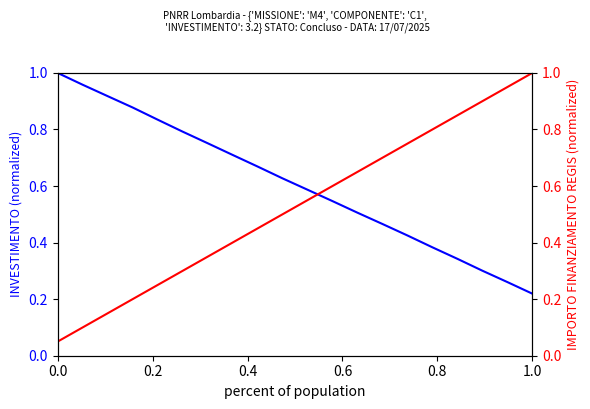

List the series in order of their overall mean, highest first.

INVESTIMENTO, IMPORTO FINANZIAMENTO REGIS